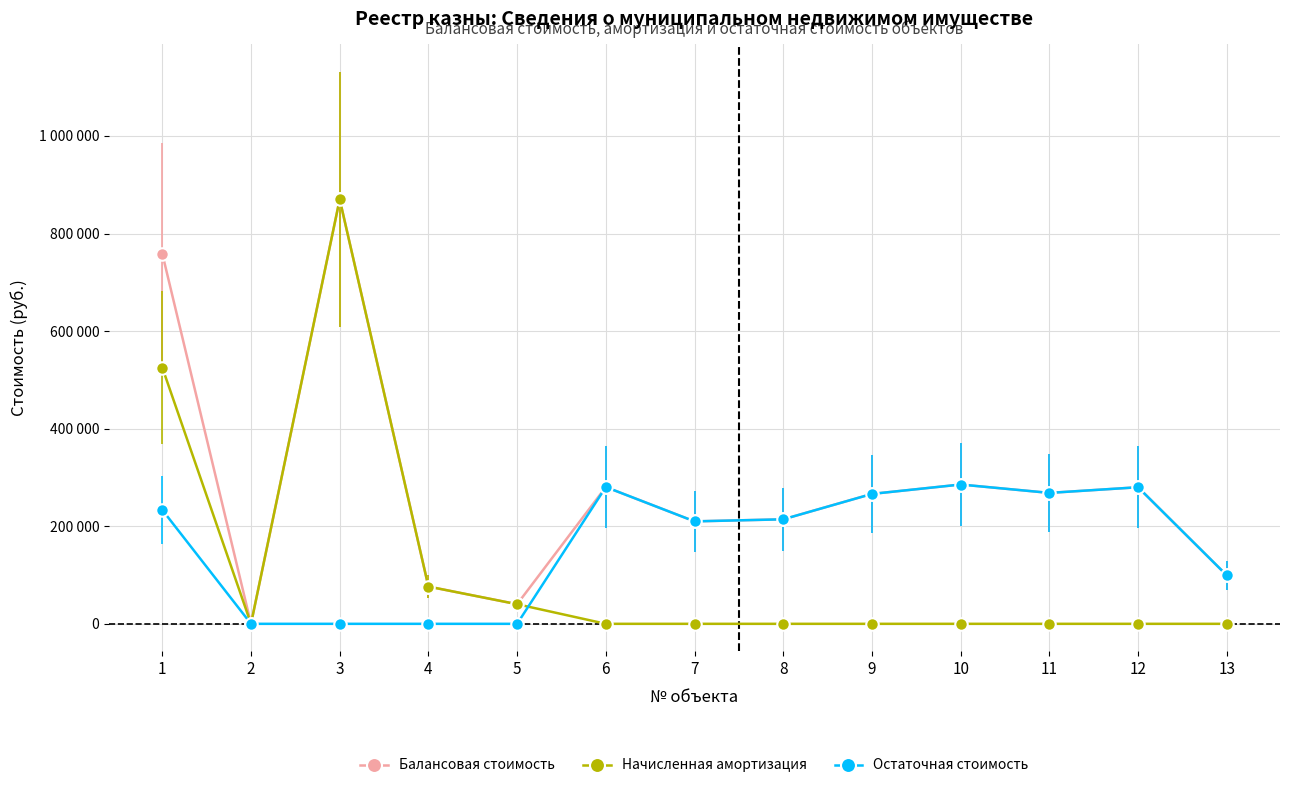

Is this an area chart (filled region under the line)?

No